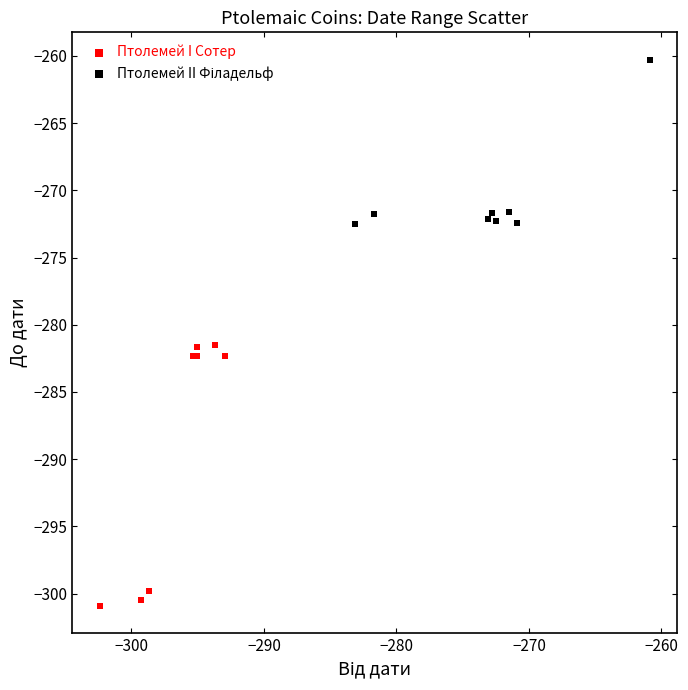

Which series has the widest spread of Y values?

Птолемей I Сотер